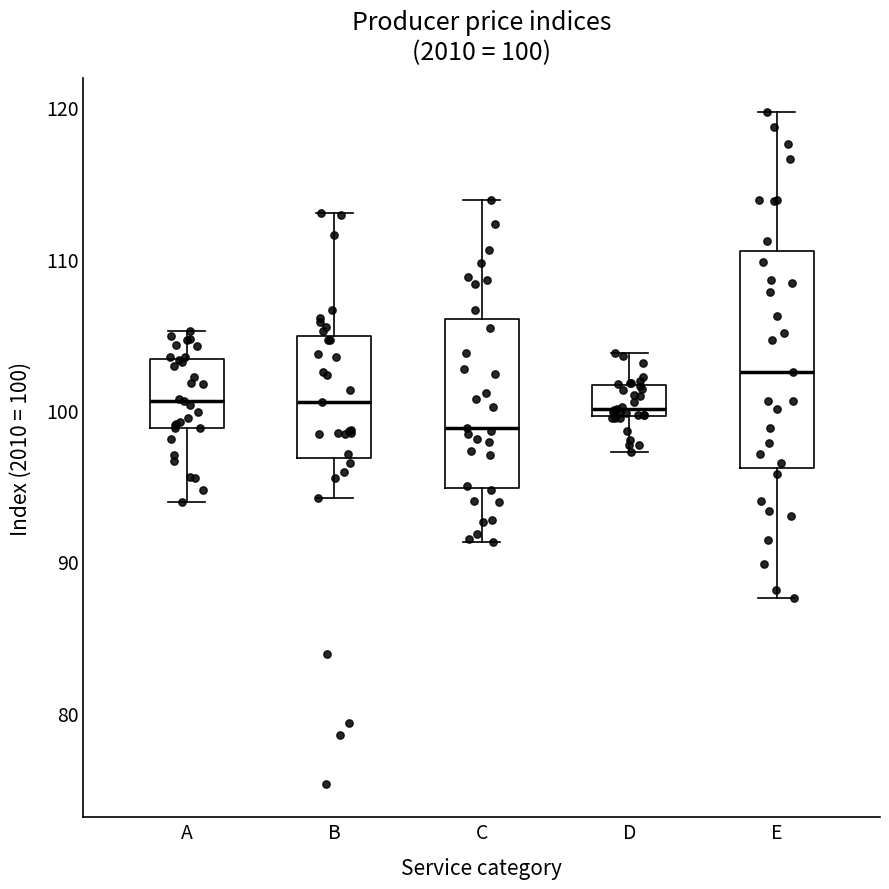

Which box has the highest median line?

E